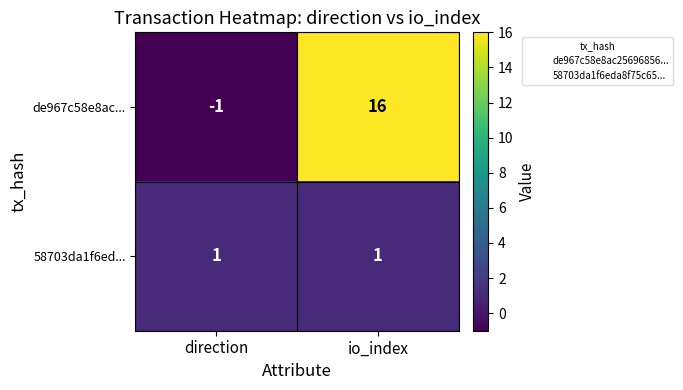

The 58703da1f6ed... series shows 2 at direction. True or false?

False